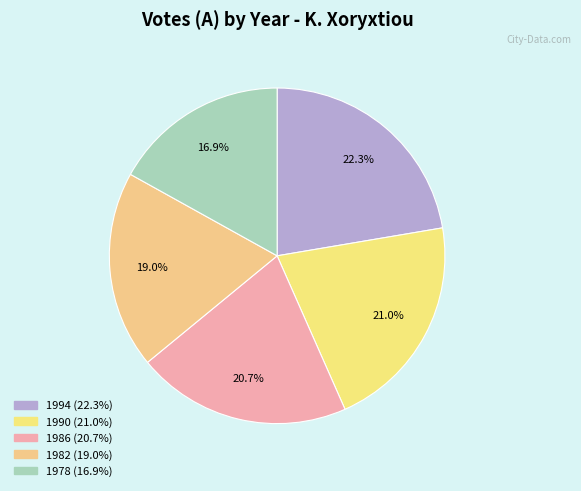

Which slice is the smallest?

1978